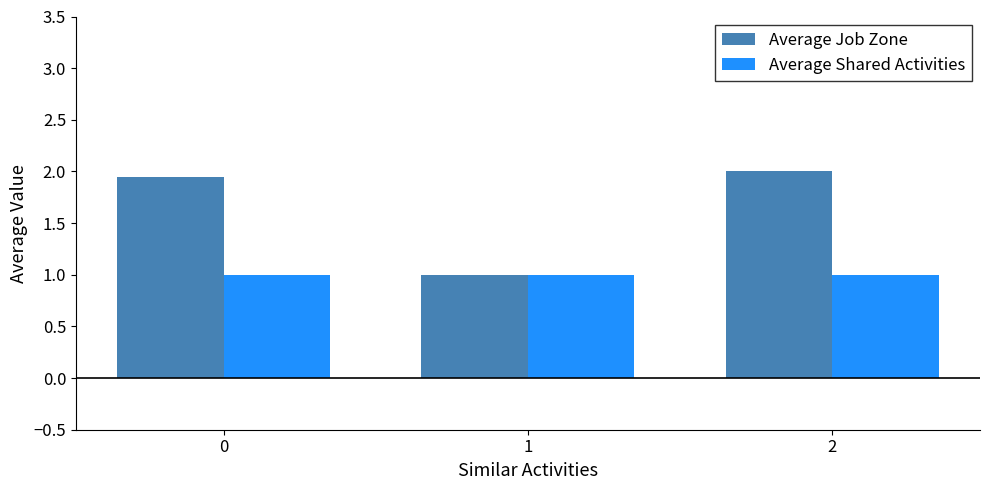

What is the difference between the highest and lowest values at 2?

1.0